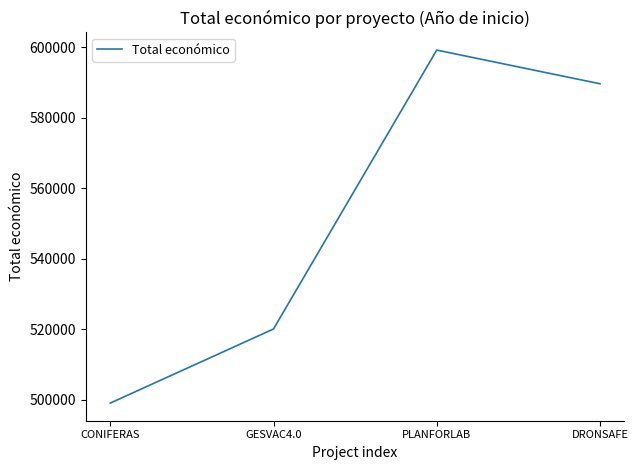

How many interior local peaks (higher than both neighbors) does the data have?

1